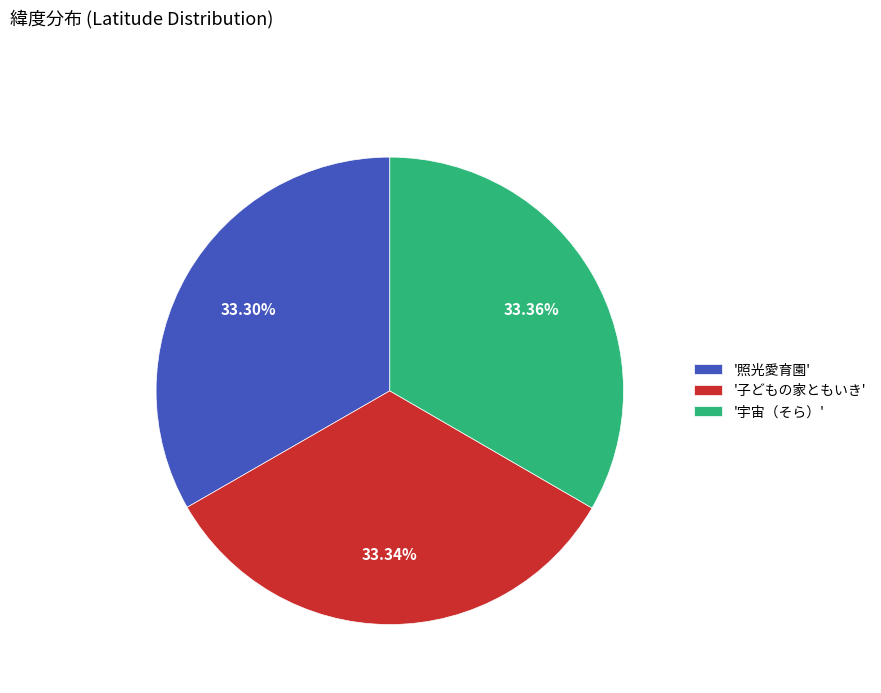

How many segments does this pie chart have?

3